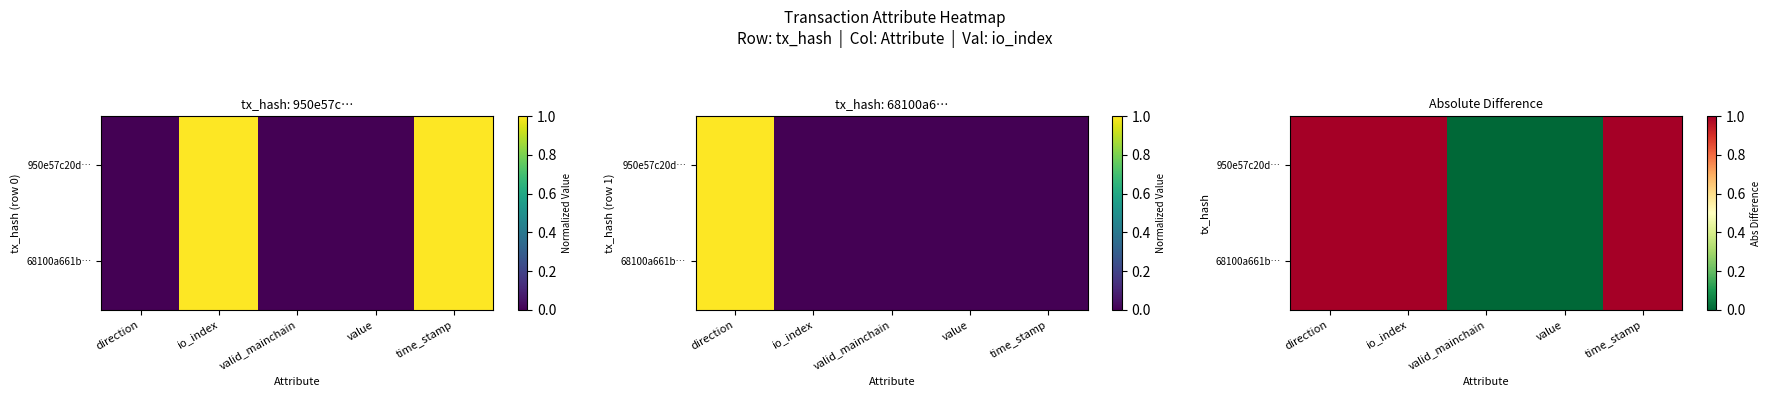

What is the maximum value shown in the chart?

1